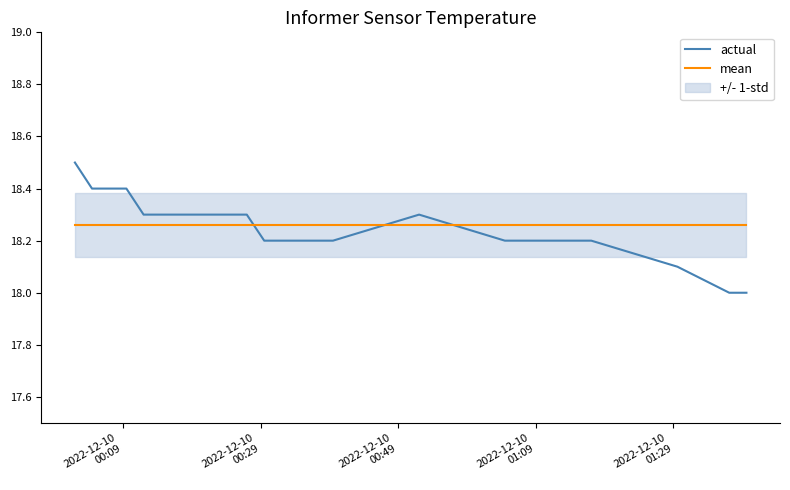

What is the maximum value for actual?

18.5